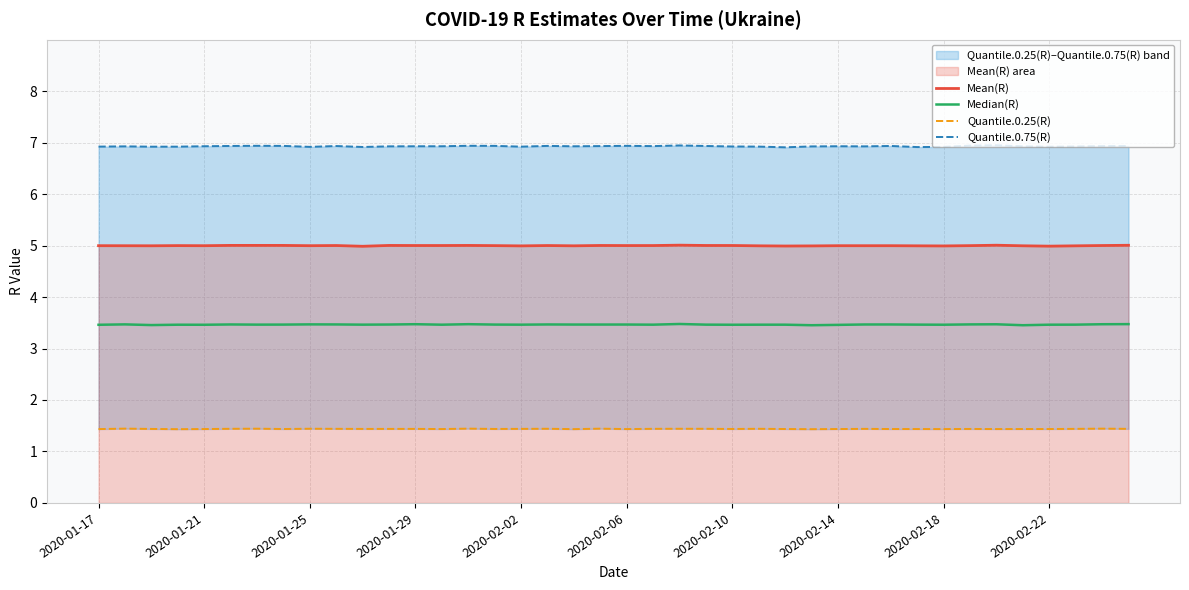

How many lines are shown in the chart?

4